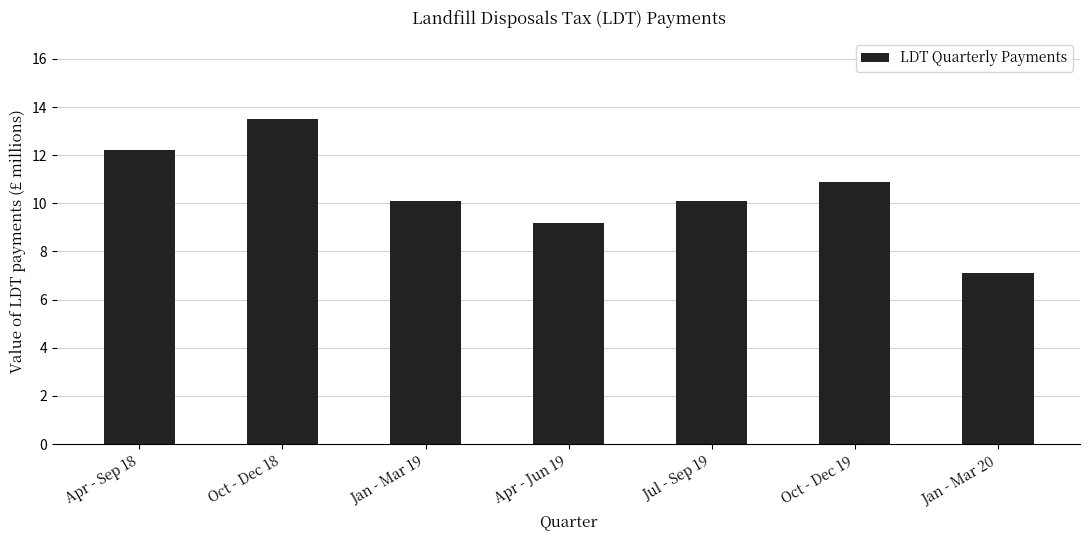

Approximately how many times larger is the value at Oct - Dec 19 compared to Apr - Jun 19?

1.2